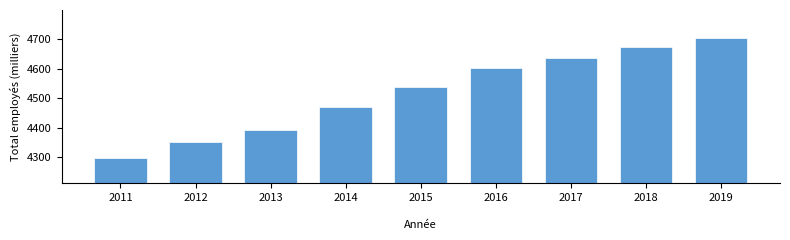

Reading left to right, transcribe all the data shown in this chart.

4298.1	4351.4	4393.0	4469.0	4538.4	4604.4	4636.7	4675.3	4705.8